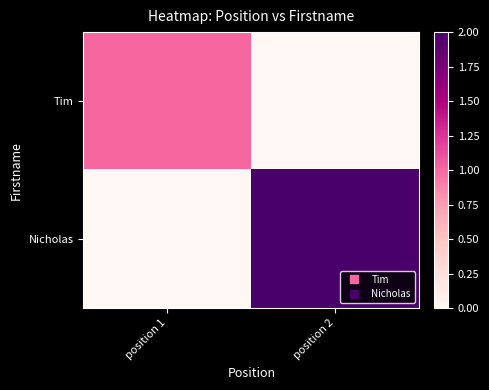

Rank the series by their maximum value, from lowest to highest.

Tim, Nicholas